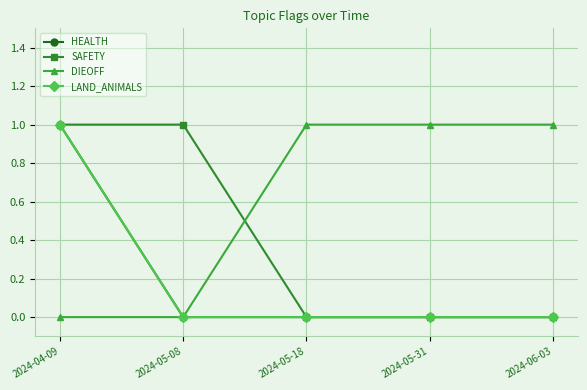

At 2024-06-03, list the series in order from largest to smallest.

DIEOFF, HEALTH, SAFETY, LAND_ANIMALS